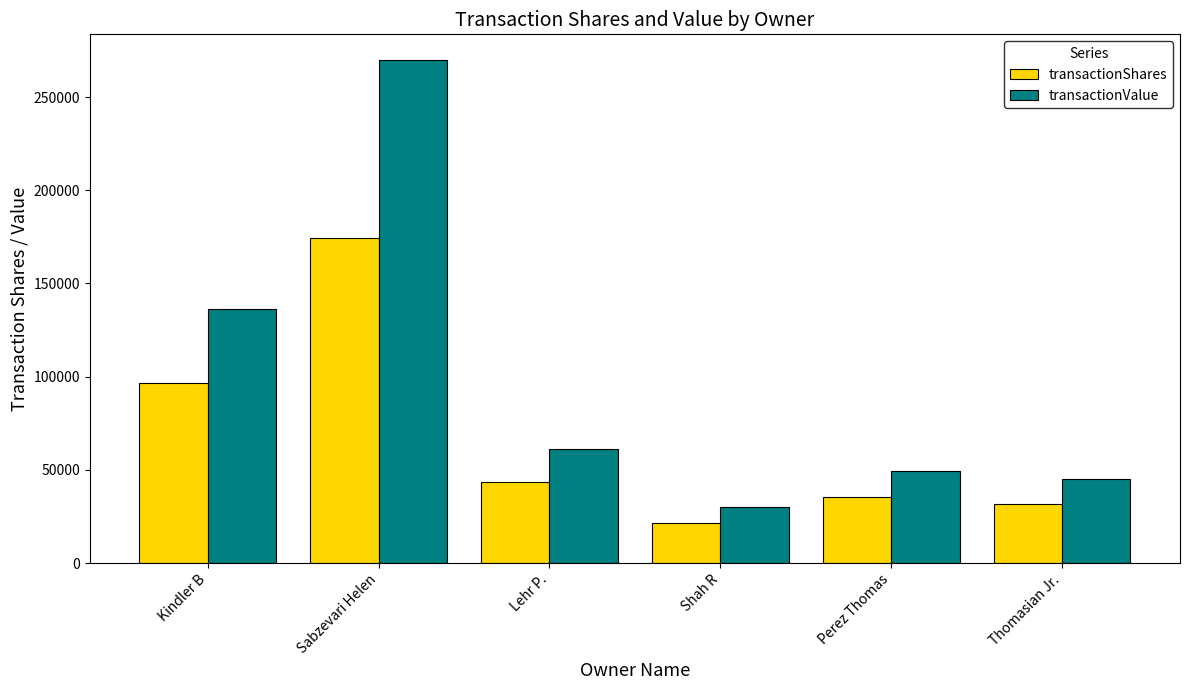

At how many categories does at least one series exceed 98847?

2